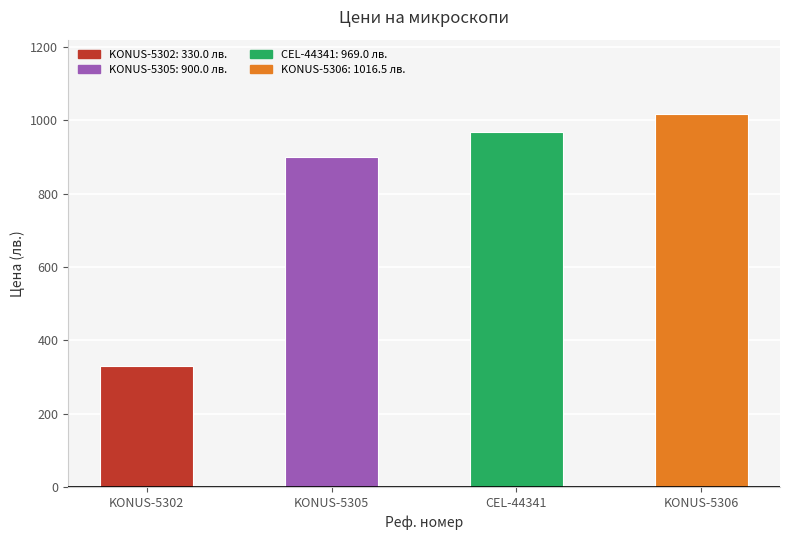

Rank the categories by value from highest to lowest.

KONUS-5306, CEL-44341, KONUS-5305, KONUS-5302